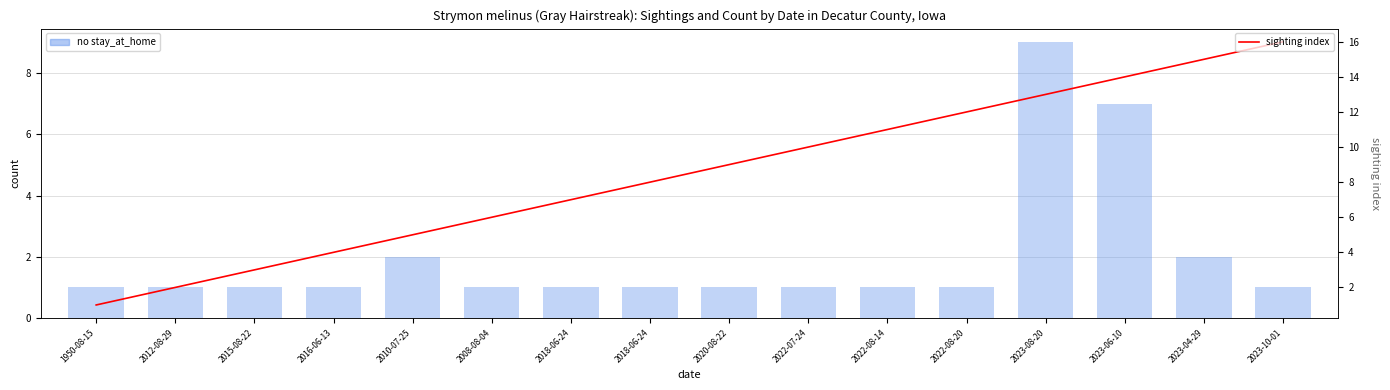

What is the maximum value for sighting index?

16